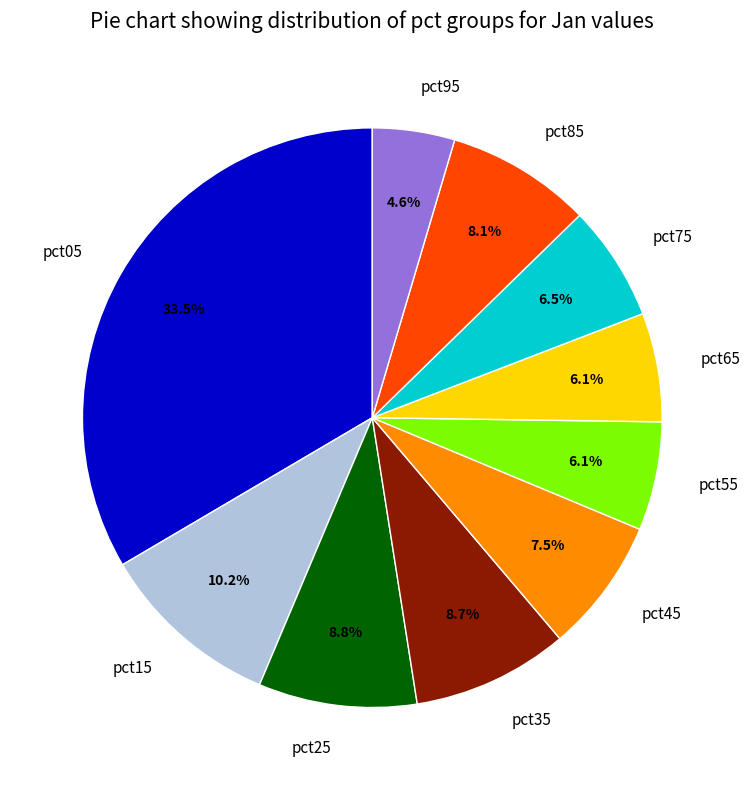

How many segments does this pie chart have?

10